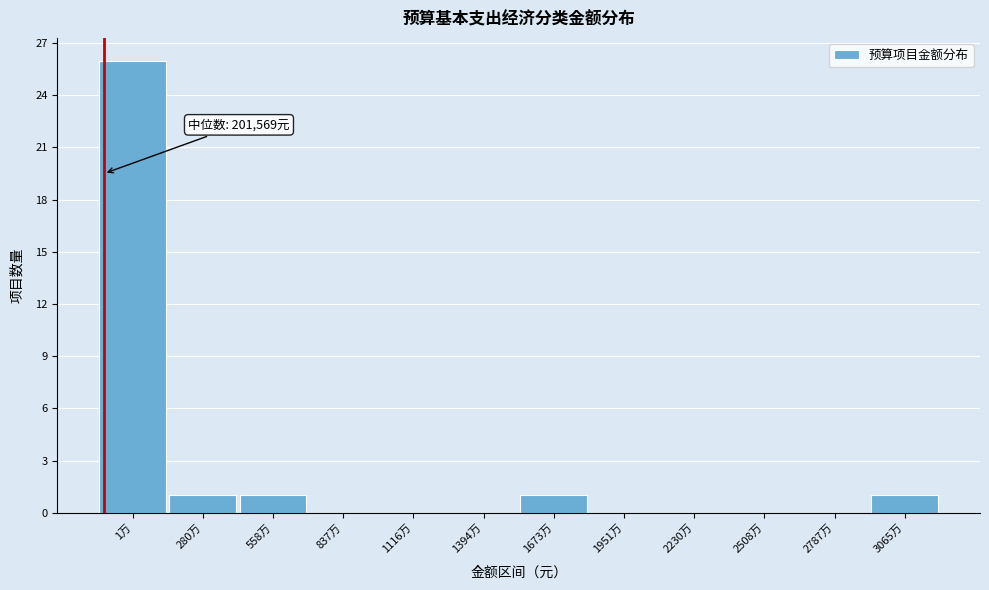

Reading left to right, extract all data points from this chart.

1万=26	280万=1	558万=1	837万=0	1116万=0	1394万=0	1673万=1	1951万=0	2230万=0	2508万=0	2787万=0	3065万=1